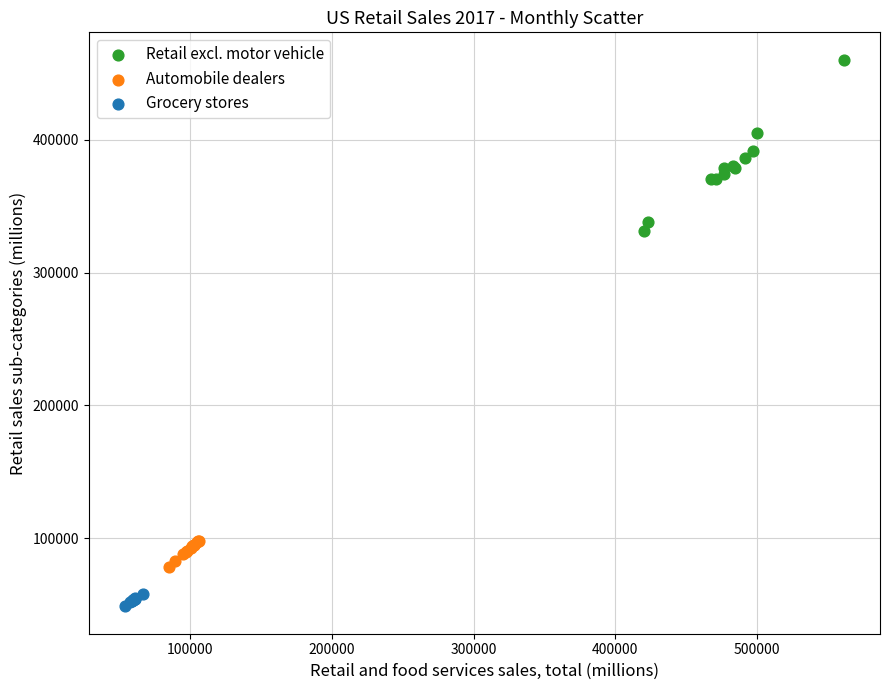

Which series contains the lowest Y value?

Grocery stores